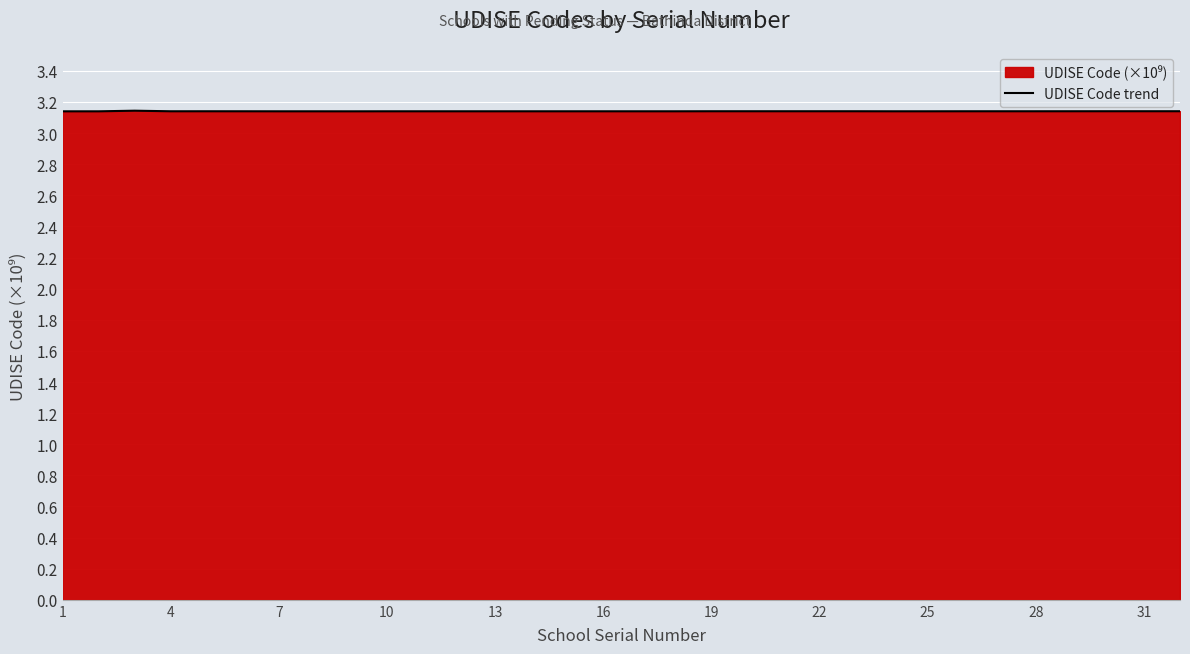

Is it true that the value at 31 is 2.2?

False